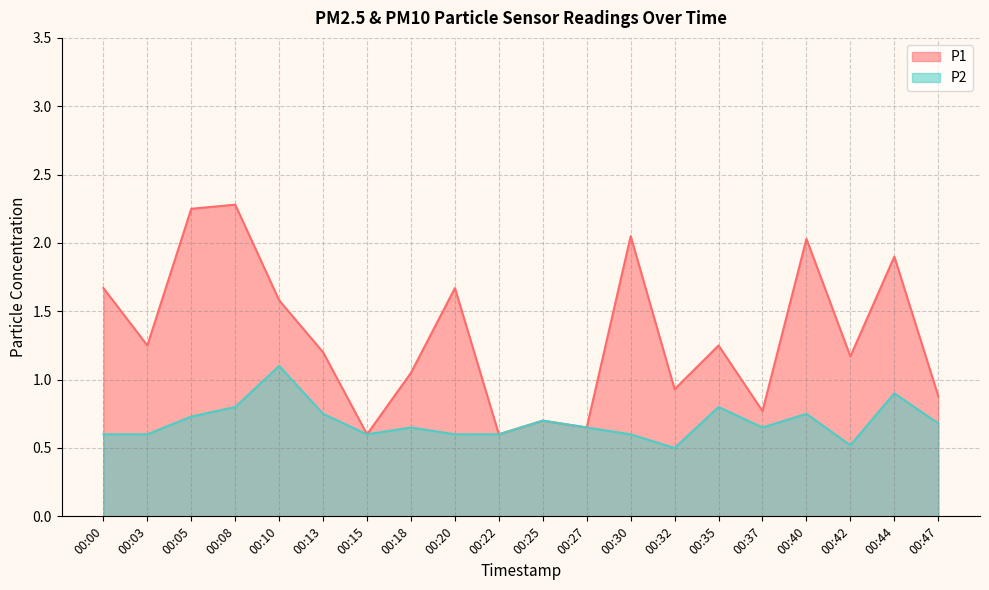

Rank the categories by P2 value from lowest to highest.

00:32, 00:42, 00:00, 00:03, 00:15, 00:20, 00:22, 00:30, 00:18, 00:27, 00:37, 00:47, 00:25, 00:05, 00:13, 00:40, 00:08, 00:35, 00:44, 00:10